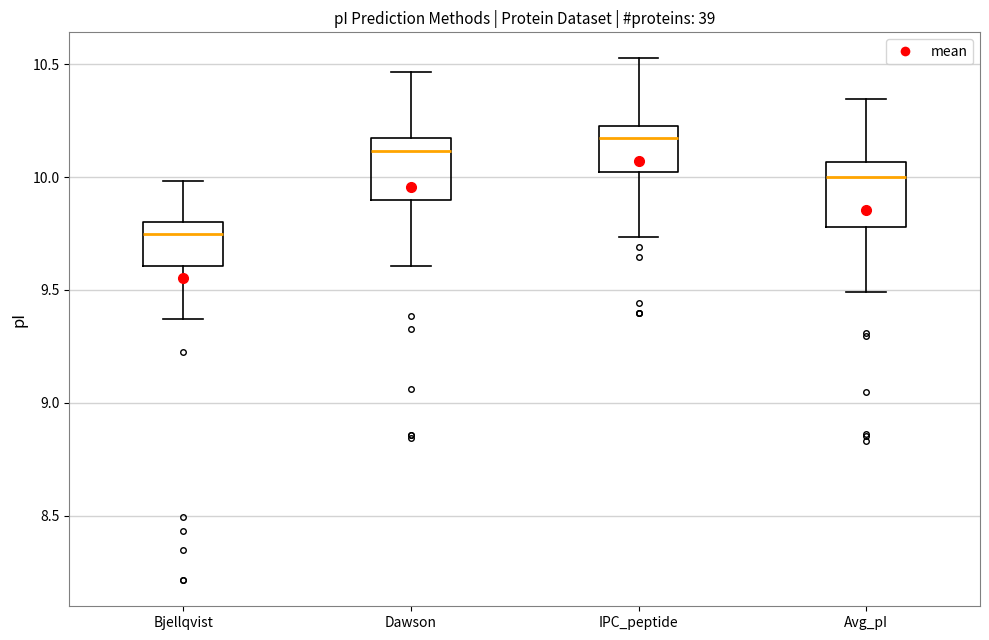

Reading left to right, transcribe this box plot: for each box, give where its median line is, the range the box spans, and where its two whiskers end, as read against the y-axis. The values are not printed on the chart, so give them approximately, as read against the axis.

Bjellqvist: median 9.75, box 9.60 to 9.80, whiskers 9.35 to 10.00
Dawson: median 10.10, box 9.90 to 10.15, whiskers 9.60 to 10.45
IPC_peptide: median 10.20, box 10.00 to 10.25, whiskers 9.75 to 10.55
Avg_pI: median 10.00, box 9.80 to 10.05, whiskers 9.50 to 10.35